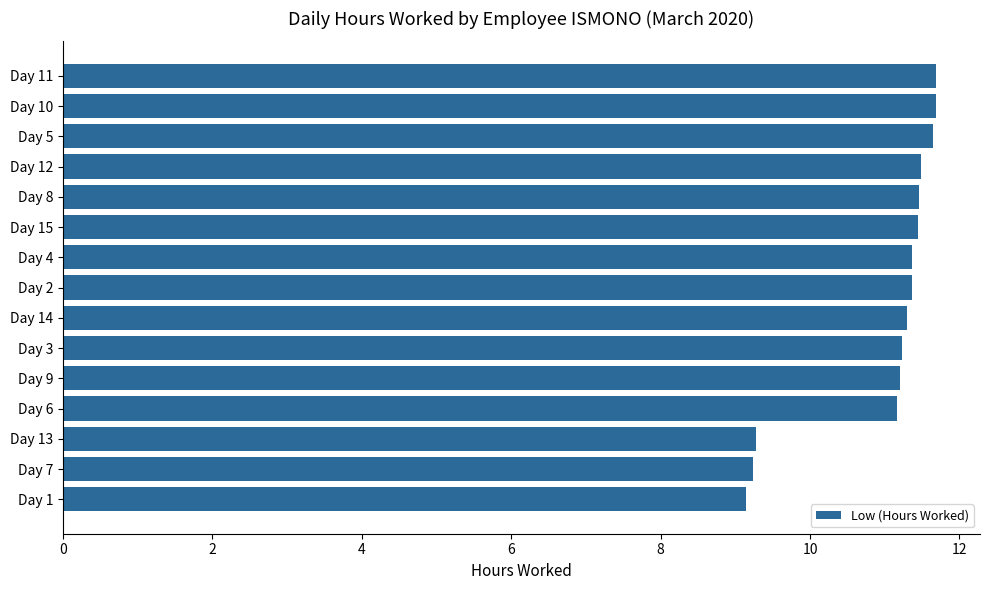

What is the ratio of the value at Day 1 to the value at Day 13?

1.0